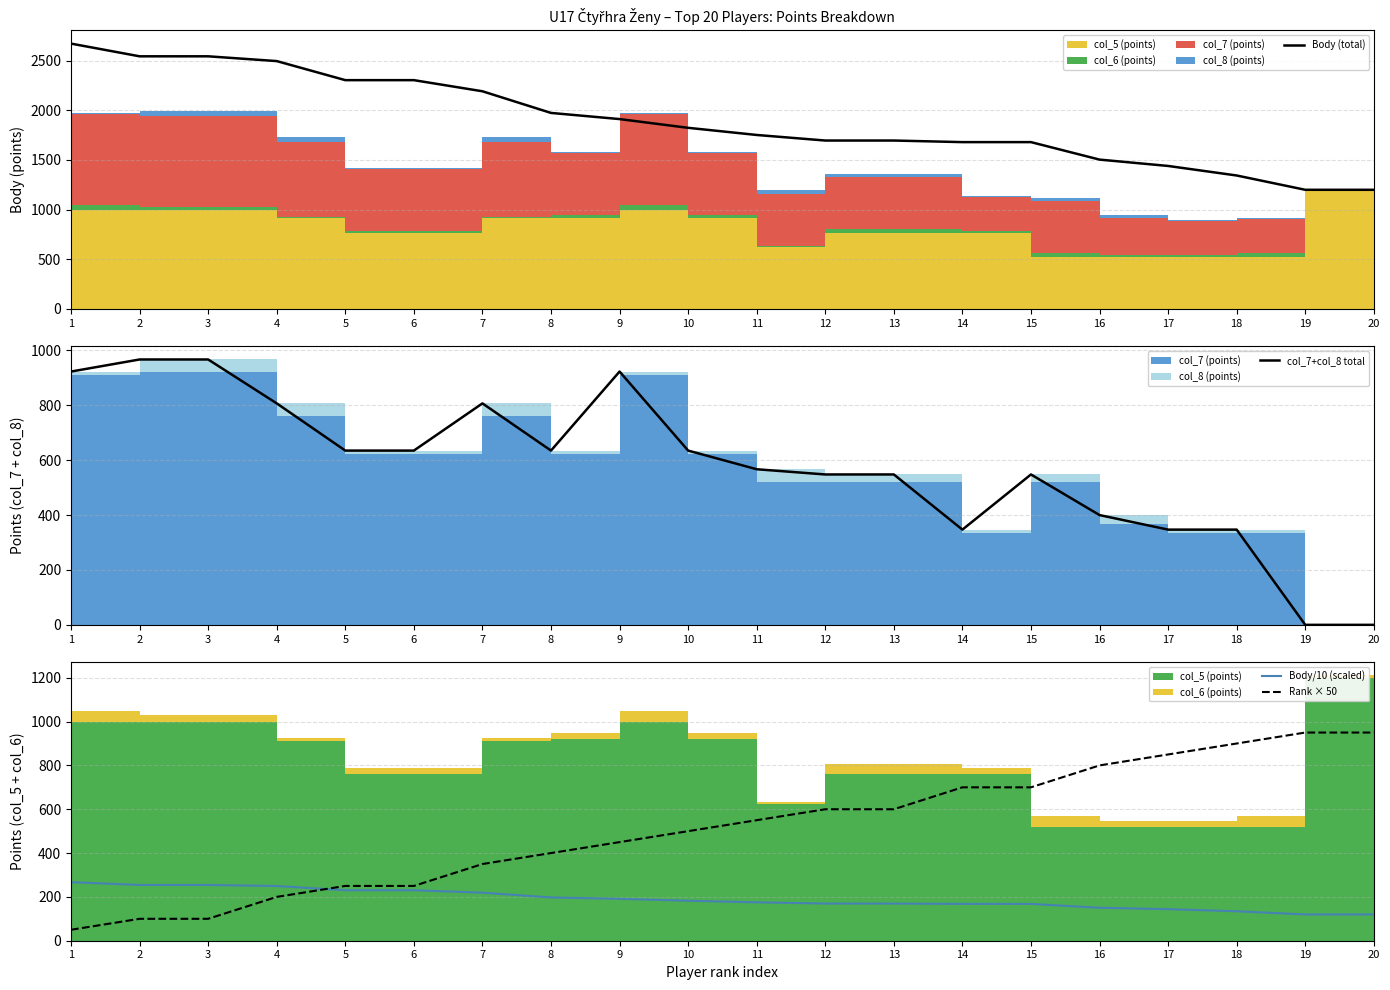

How many data points in Body (total) are less than 1824?

10